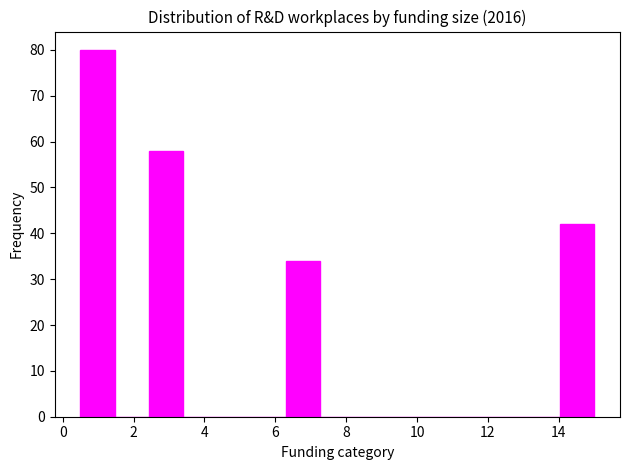

Which range on the x-axis has the tallest bar?

0.6 to 1.4